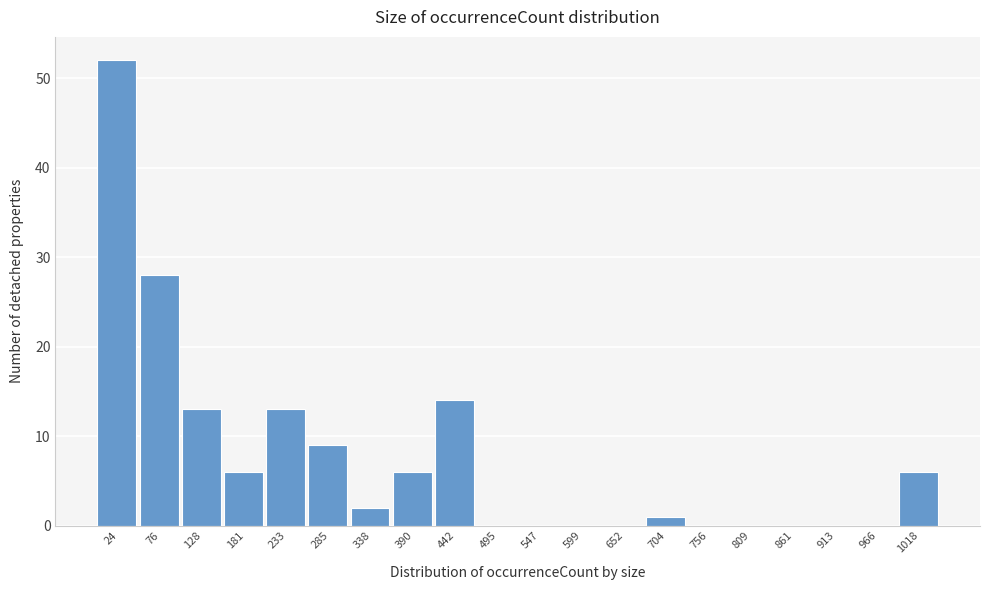

Reading left to right, list all the values displayed in this chart.

24=52	76=28	128=13	181=6	233=13	285=9	338=2	390=6	442=14	495=0	547=0	599=0	652=0	704=1	756=0	809=0	861=0	913=0	966=0	1018=6